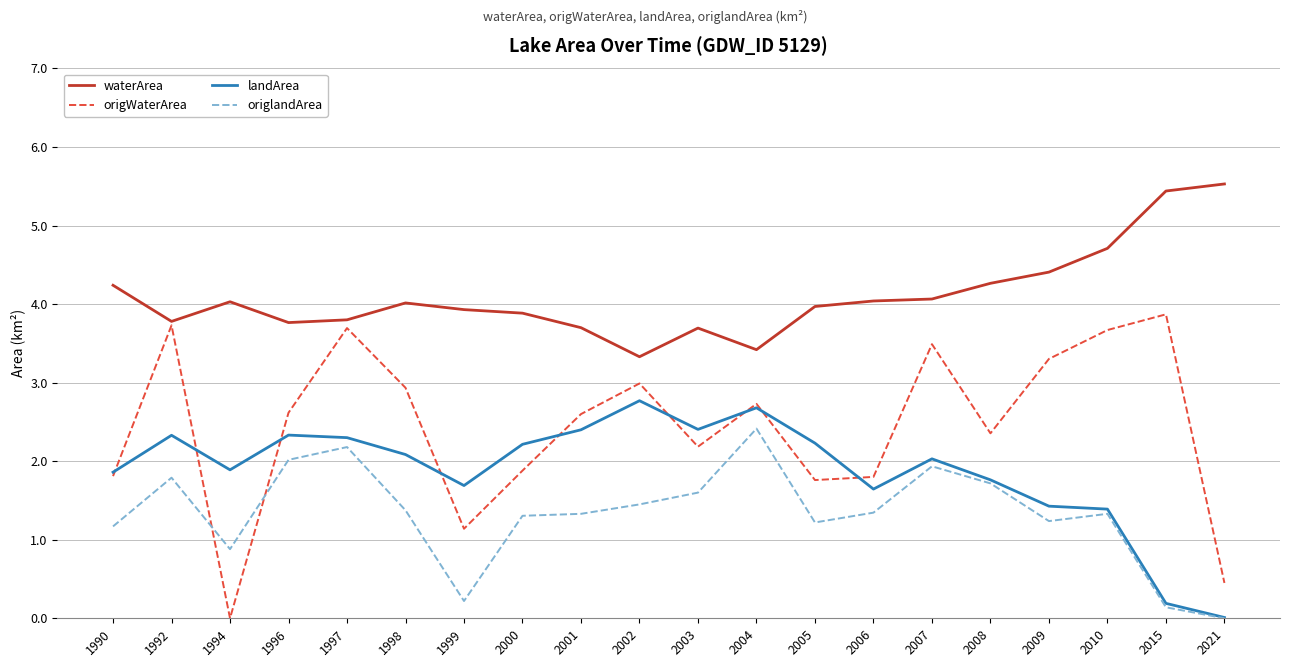

What is the approximate value of landArea at 2005?

2.2